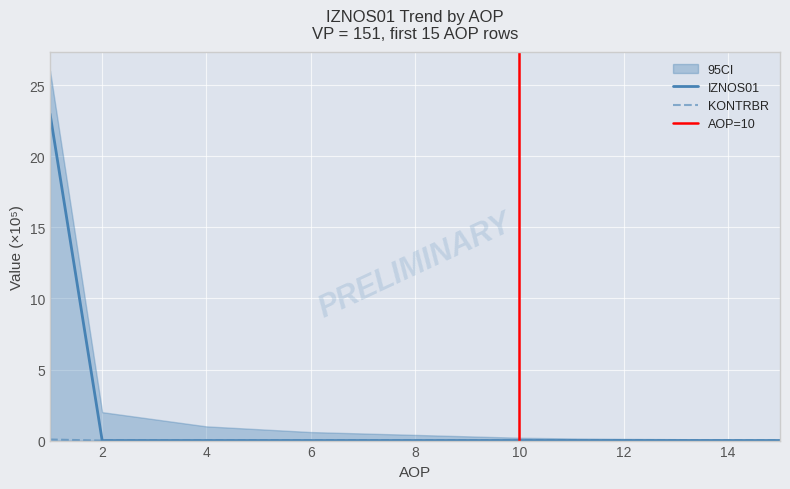

How many values in IZNOS01 are above zero?

1